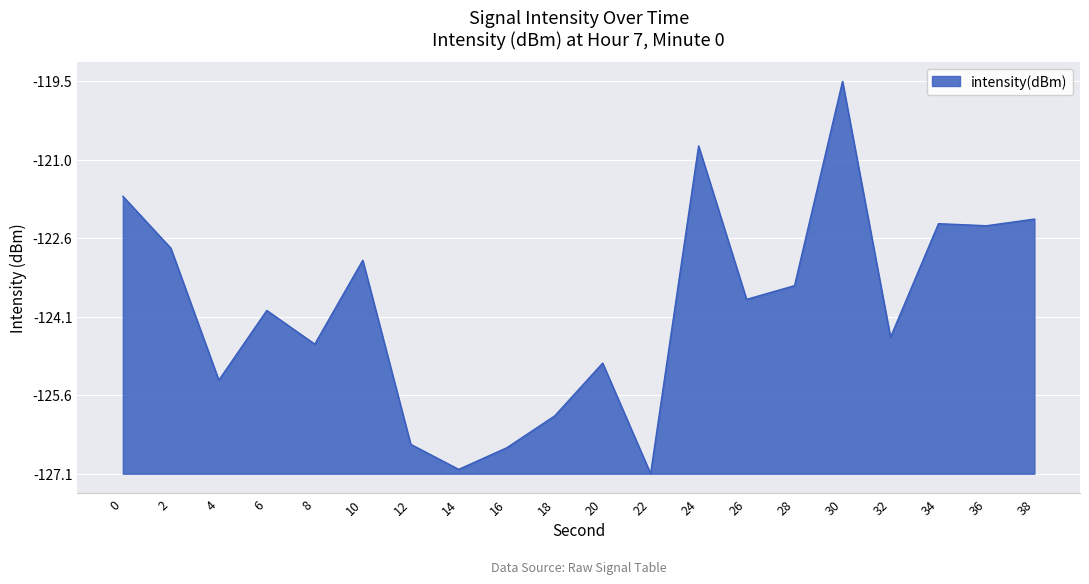

At which category does the chart reach its peak across all series?

30